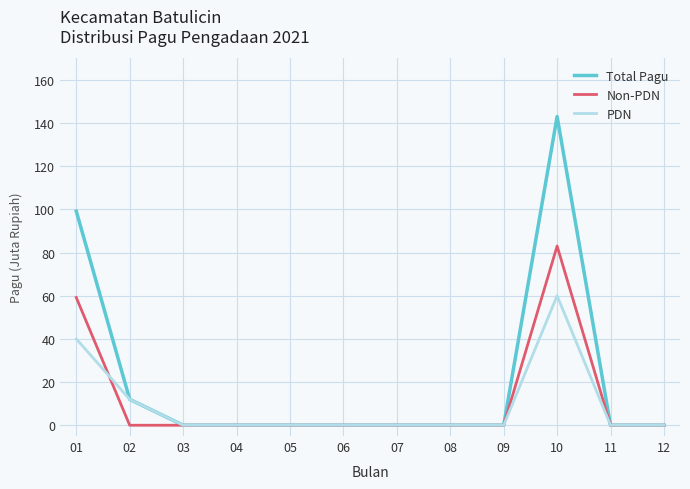

The Non-PDN series shows -45.8 at 07. True or false?

False